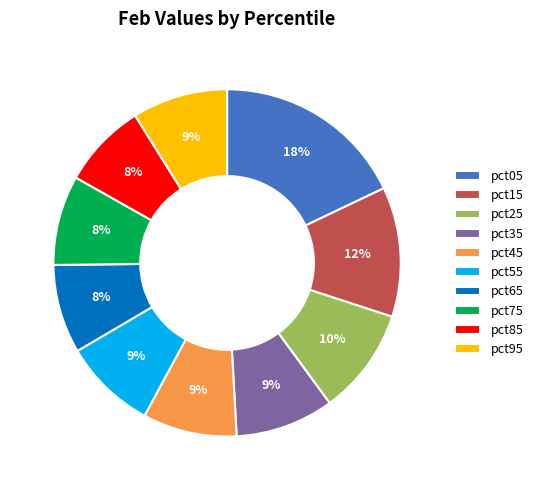

Is the sum of pct35 and pct25 greater than half?

No